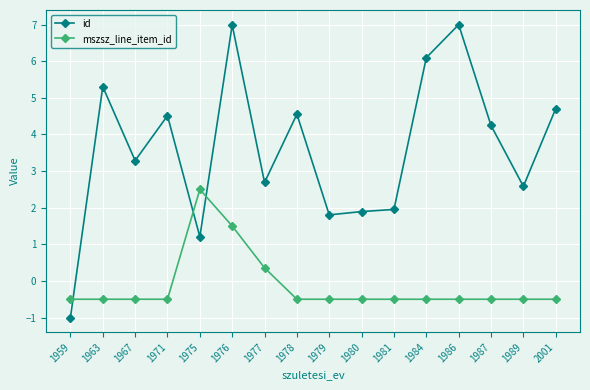

What is the total value across all series at 1971?

4.0